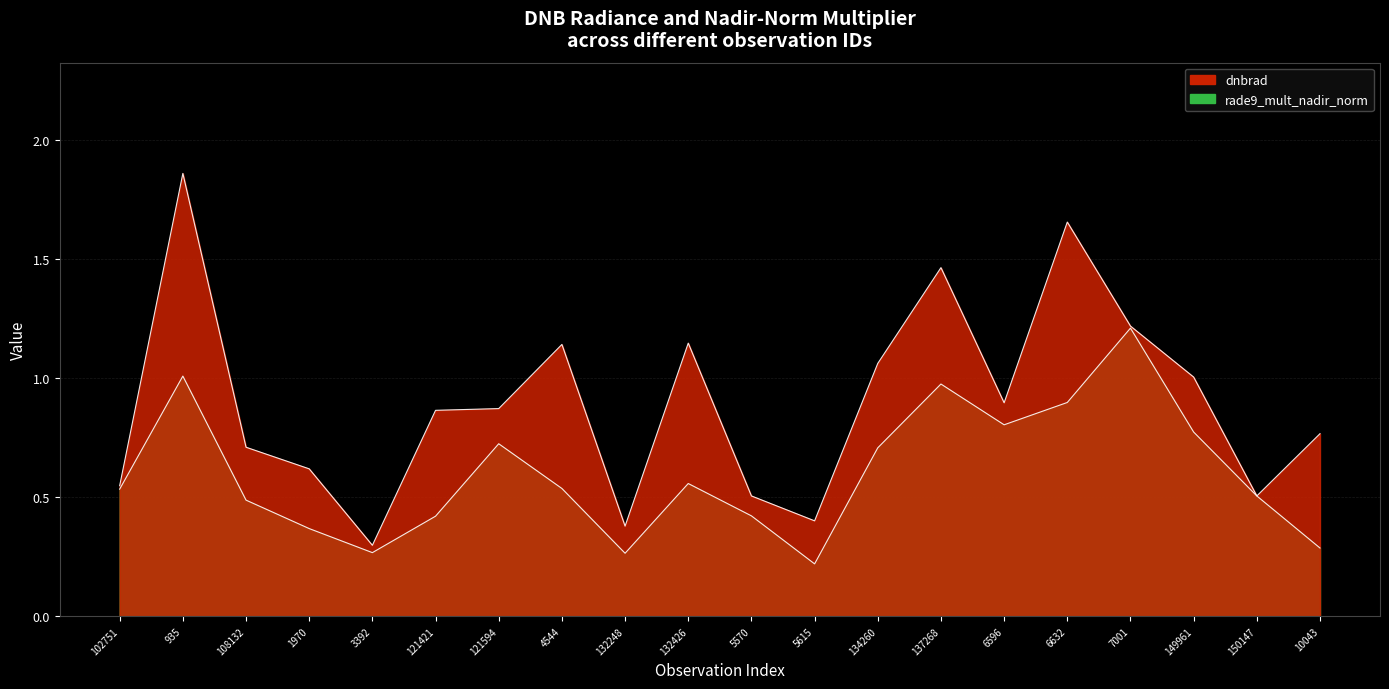

Which category has the highest value in the rade9_mult_nadir_norm series?

7001